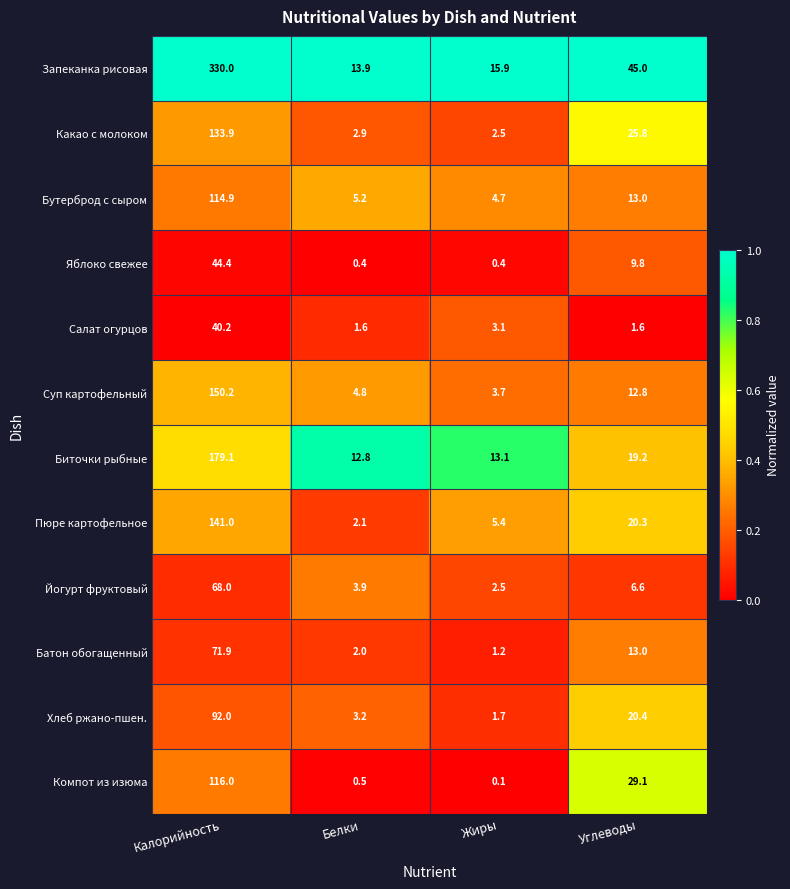

At which label is Запеканка рисовая closest to 171?

Углеводы